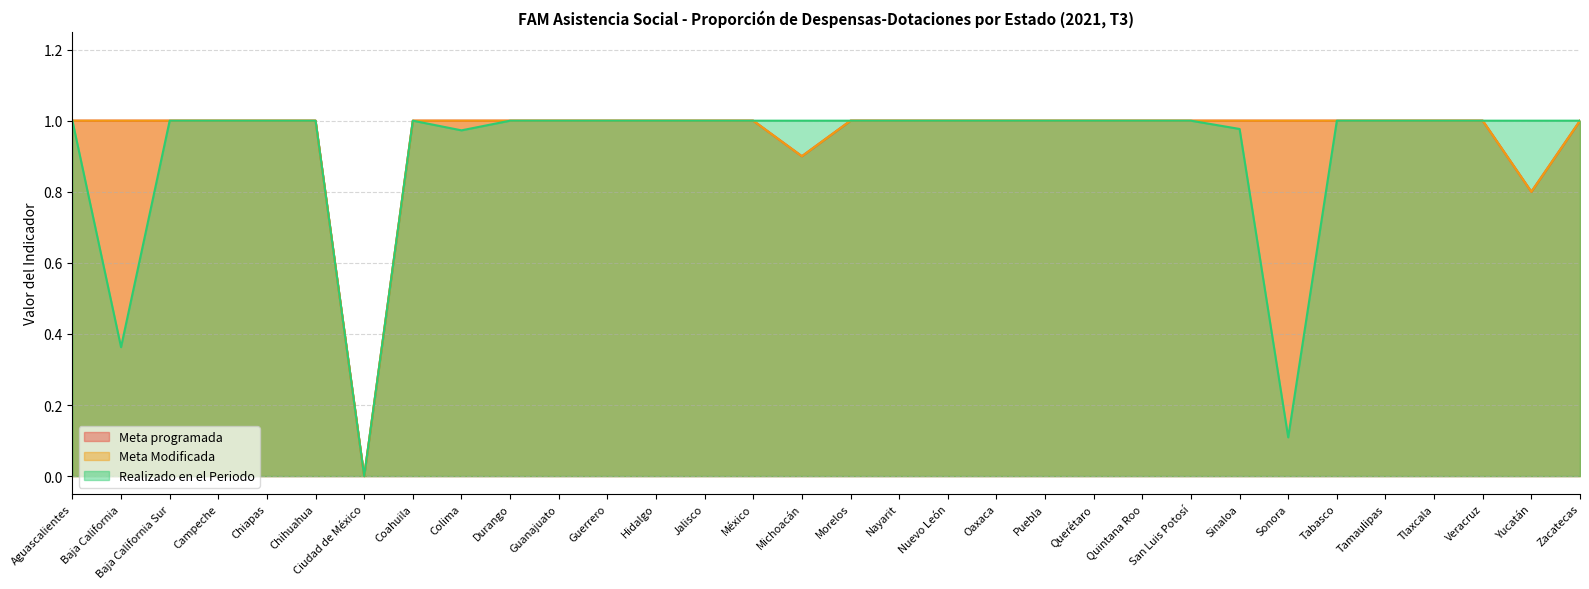

Where is the first local minimum for Meta programada?

Ciudad de México